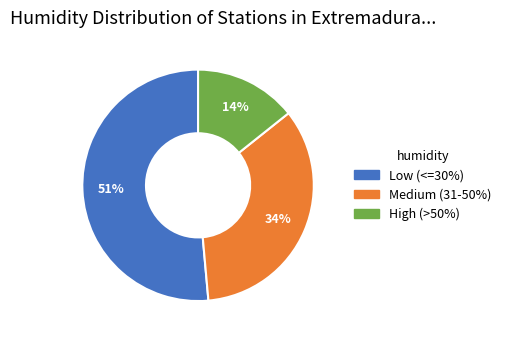

Count the number of slices in the pie.

3